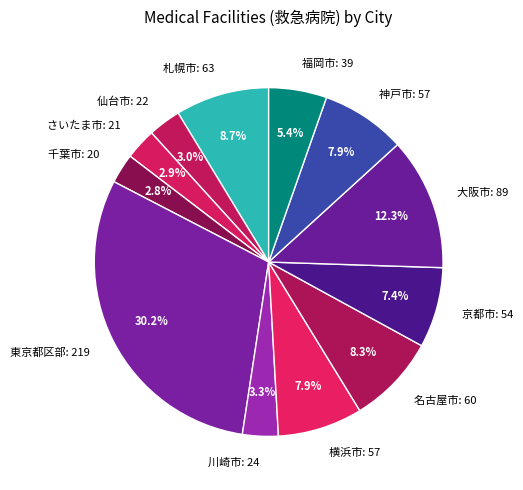

Which slice is the largest?

東京都区部